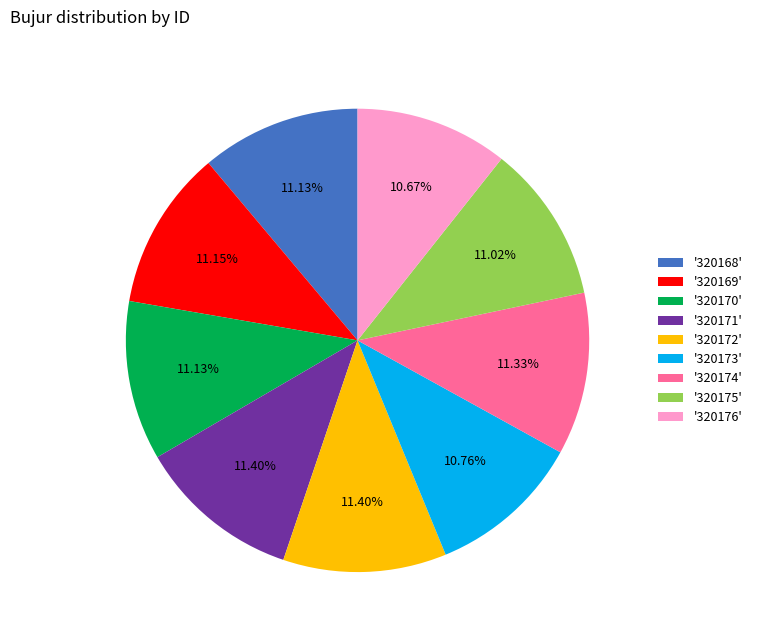

Do '320172' and '320170' together represent more than half of the pie?

No